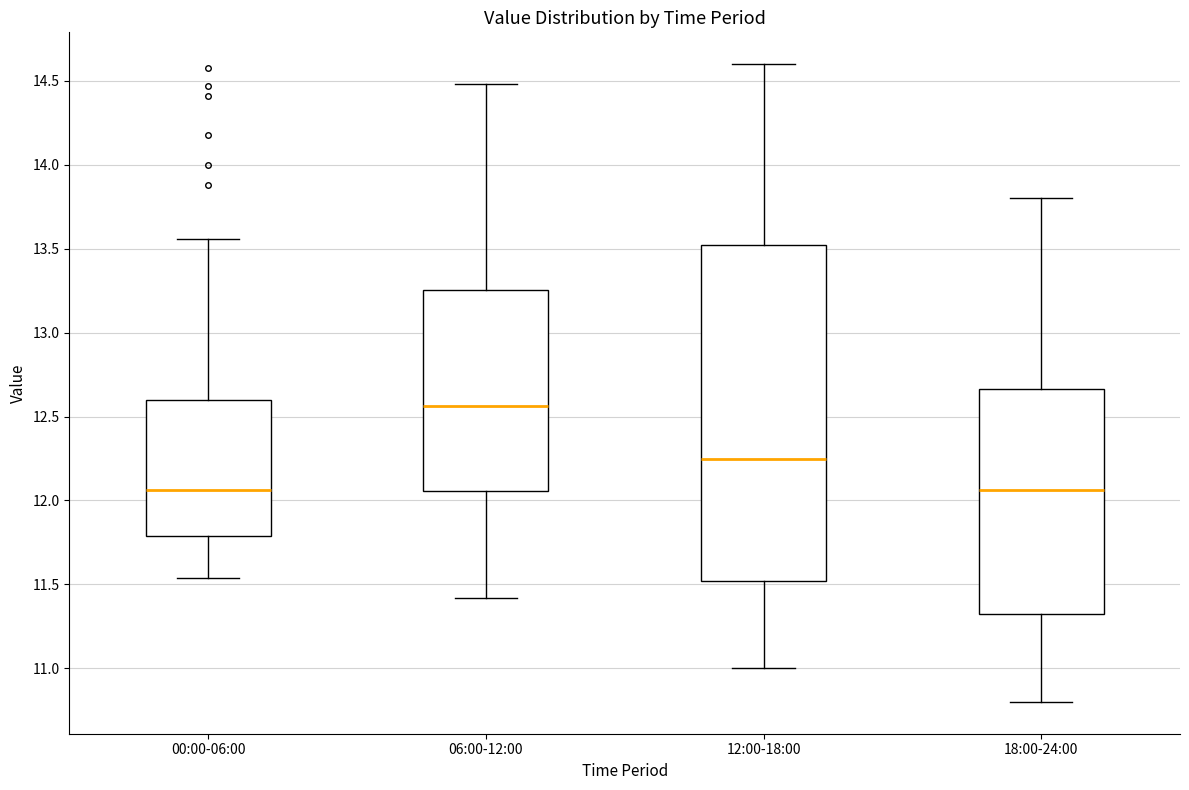

Where is the upper edge of the box for 18:00-24:00 on the y-axis? The values are not printed on the chart, so give them approximately, as read against the axis.

12.65